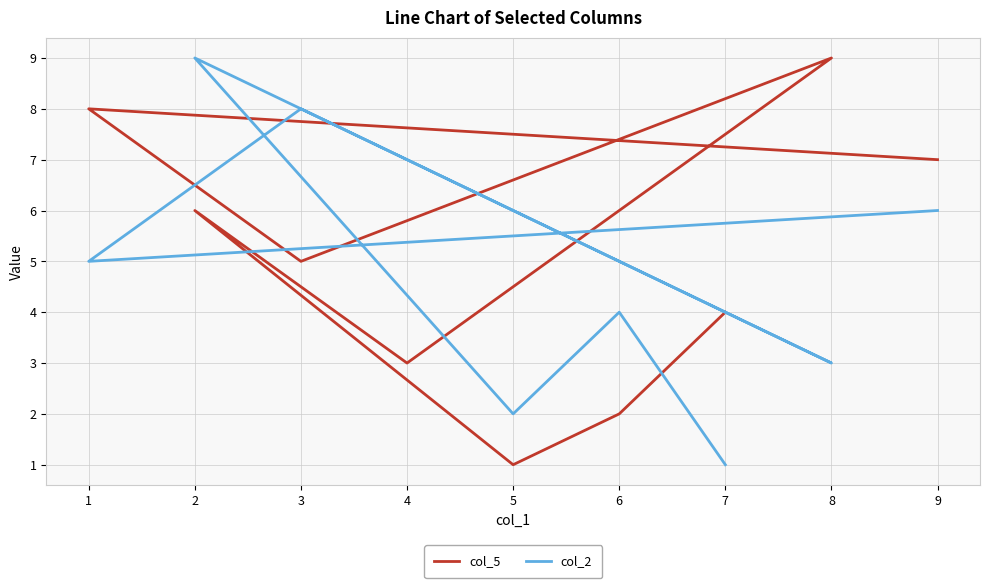

Which category has the highest value in the col_5 series?

8